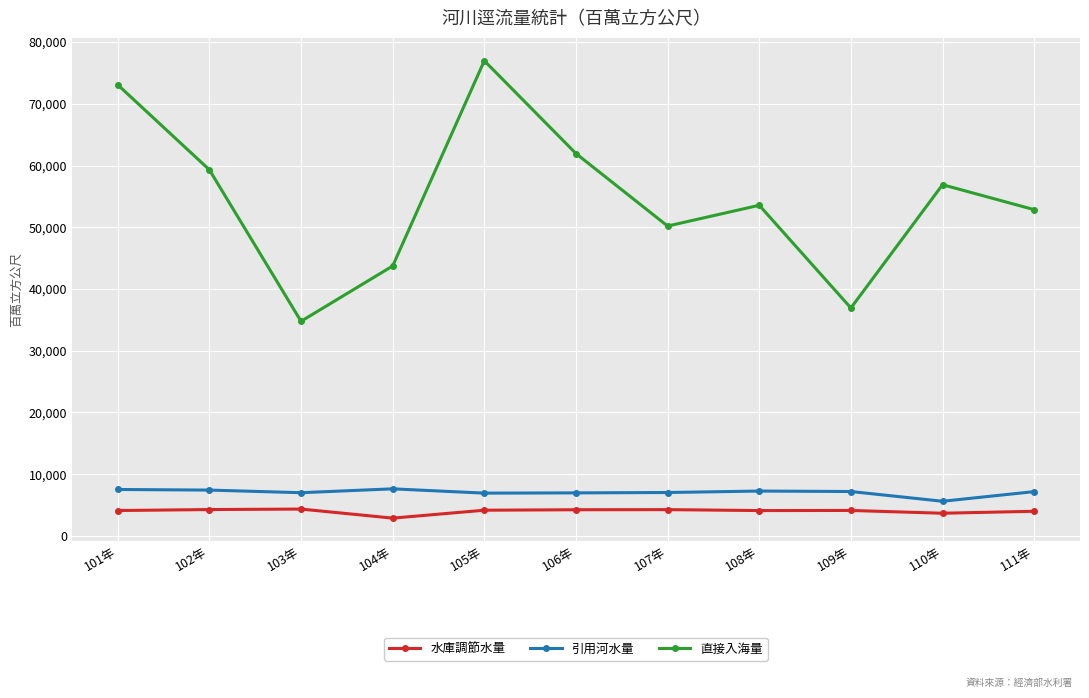

Which series has the largest range (max minus min)?

直接入海量